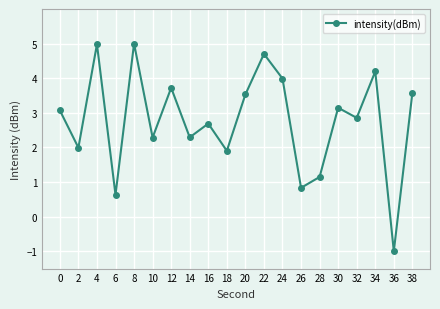

Reading left to right, what are all the values shown in this chart?

0=3.1	2=2.0	4=5.0	6=0.6	8=5.0	10=2.3	12=3.7	14=2.3	16=2.7	18=1.9	20=3.5	22=4.7	24=4.0	26=0.8	28=1.1	30=3.1	32=2.9	34=4.2	36=-1.0	38=3.6